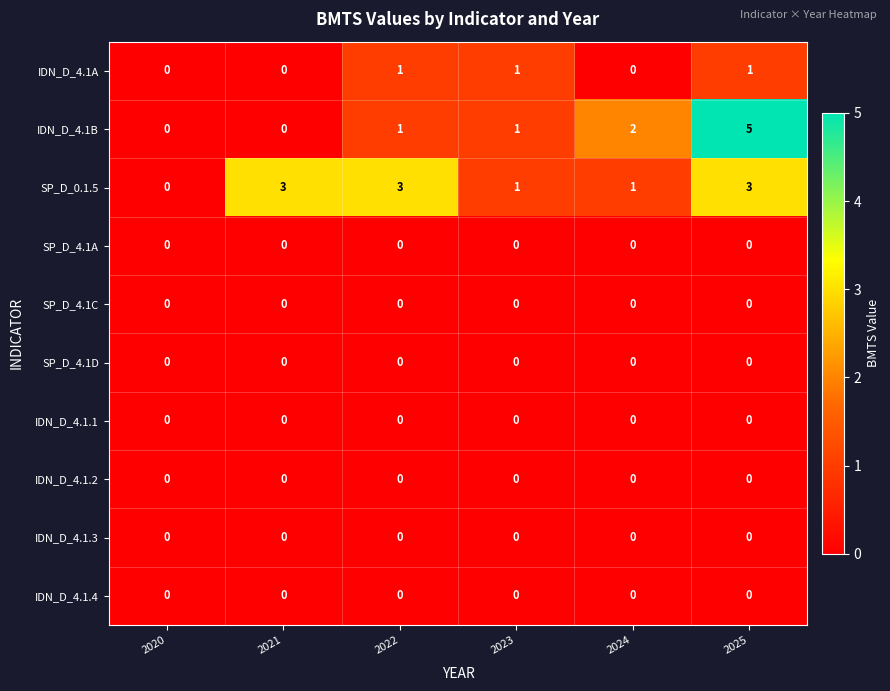

Which series changed the most between 2020 and 2021?

SP_D_0.1.5